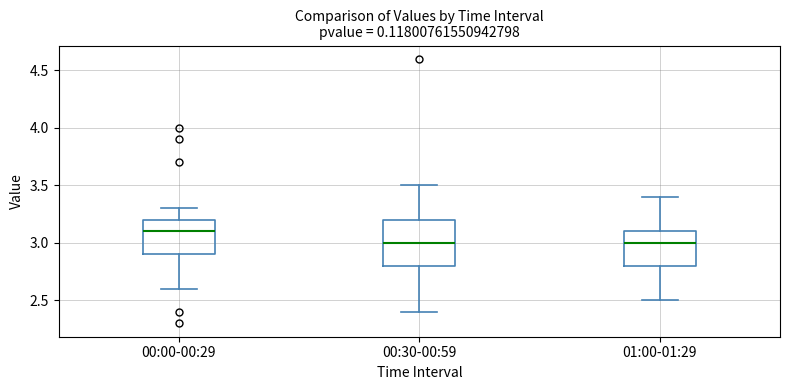

Reading left to right, read every box against the y-axis: the position of its median line, the range the box covers, and the ends of its whiskers. The values are not printed on the chart, so give them approximately, as read against the axis.

00:00-00:29: median 3.1, box 2.9 to 3.2, whiskers 2.6 to 3.3
00:30-00:59: median 3.0, box 2.8 to 3.2, whiskers 2.4 to 3.5
01:00-01:29: median 3.0, box 2.8 to 3.1, whiskers 2.5 to 3.4